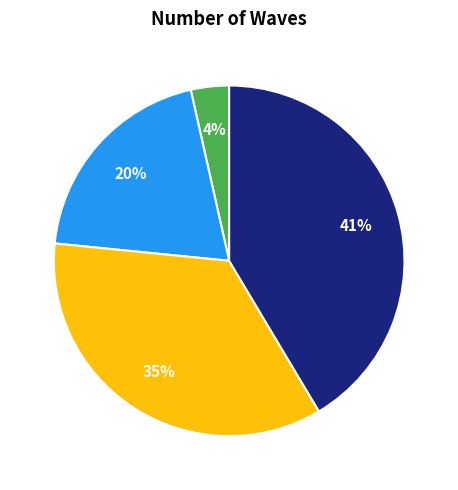

Count the number of slices in the pie.

4